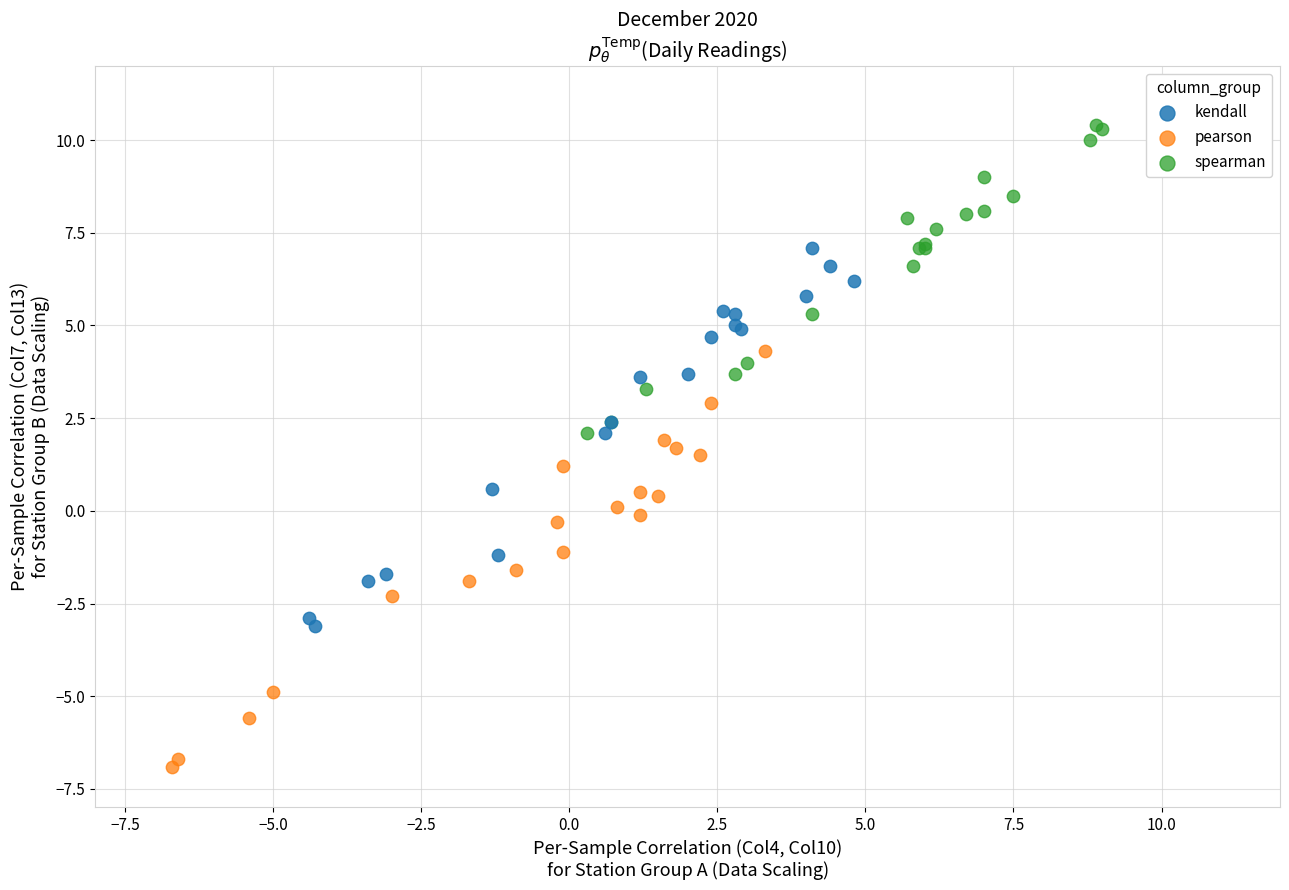

Which series has the largest Y range (max minus min)?

pearson